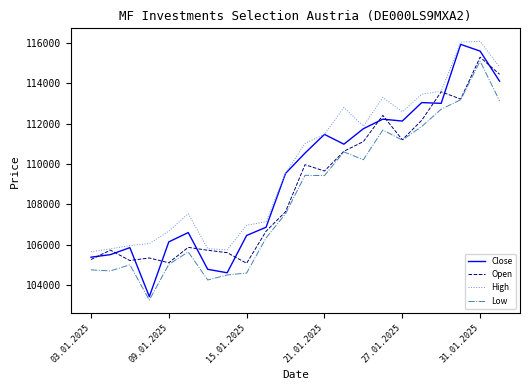

Which series has the largest range (max minus min)?

Close